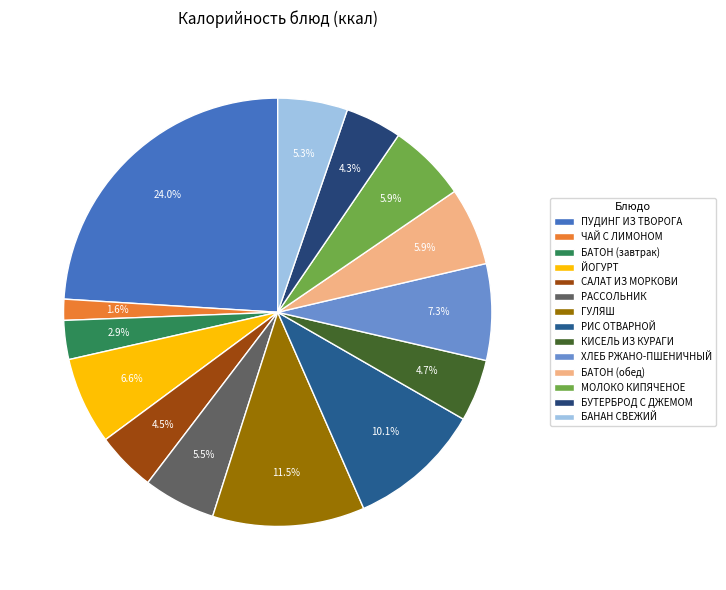

What percentage do КИСЕЛЬ ИЗ КУРАГИ and БАТОН (обед) together represent?

10.6%